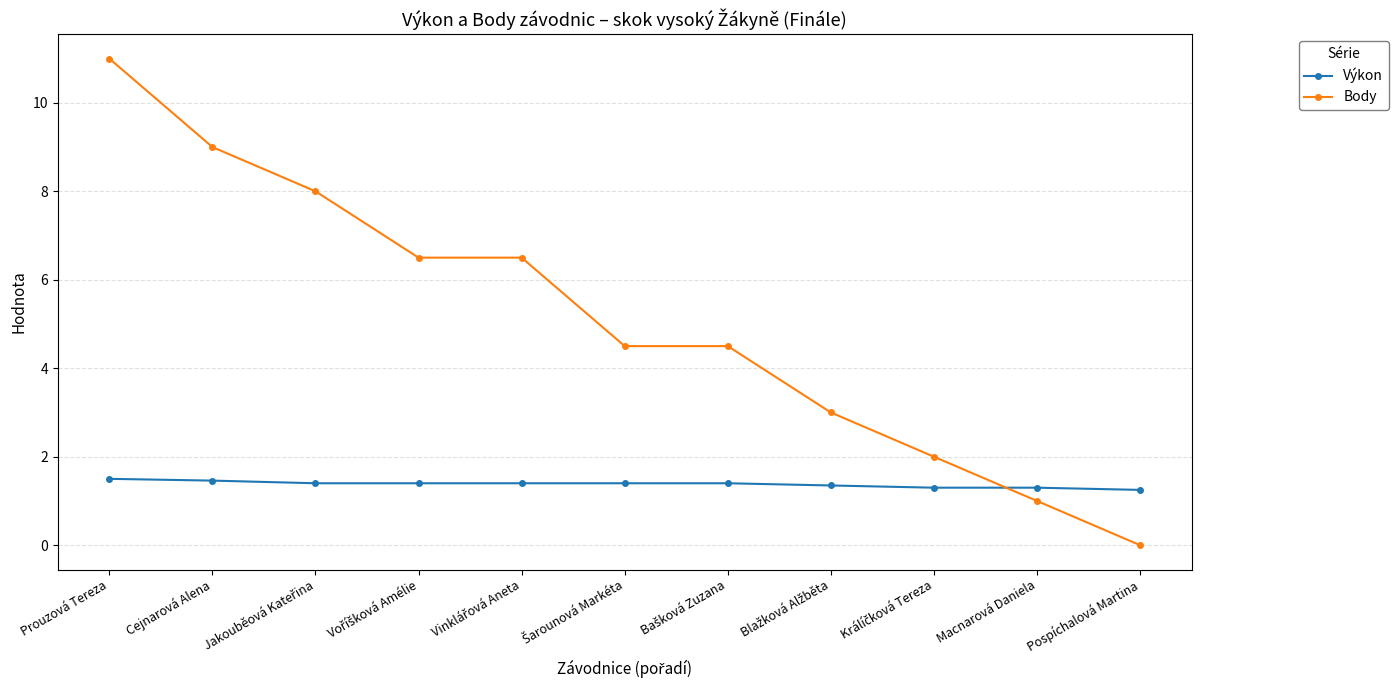

True or false: Výkon has a value of 1.2 at Pospíchalová Martina.

True